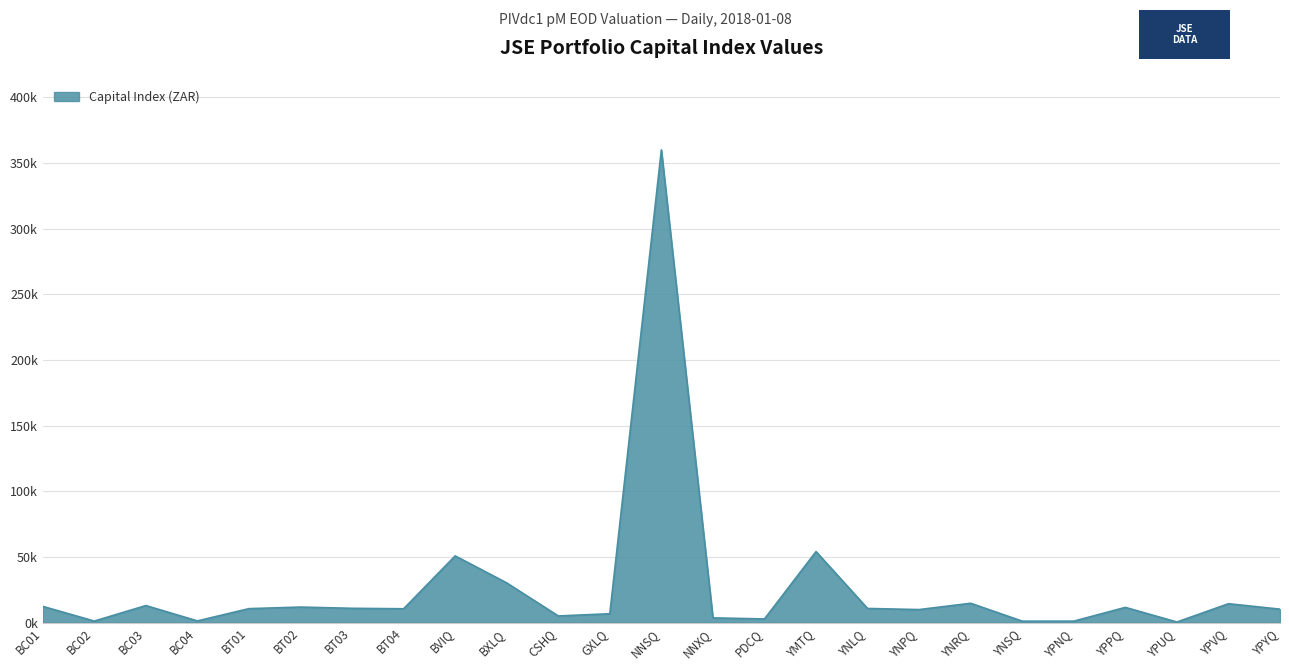

Reading right to left, transcribe all the data shown in this chart.

10.2	14.4	0.5	11.6	1.1	1.1	14.7	9.9	10.8	54.1	2.8	3.6	359.9	6.8	5.1	30.2	50.8	10.5	10.9	11.8	10.6	1.3	13.0	1.2	12.4